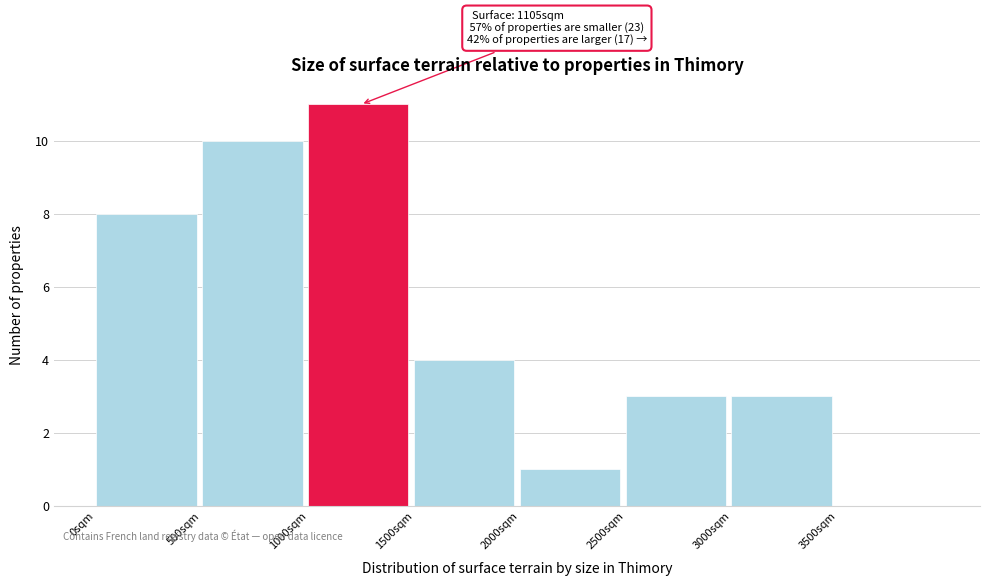

Which range on the x-axis has the tallest bar?

1000 to 1500